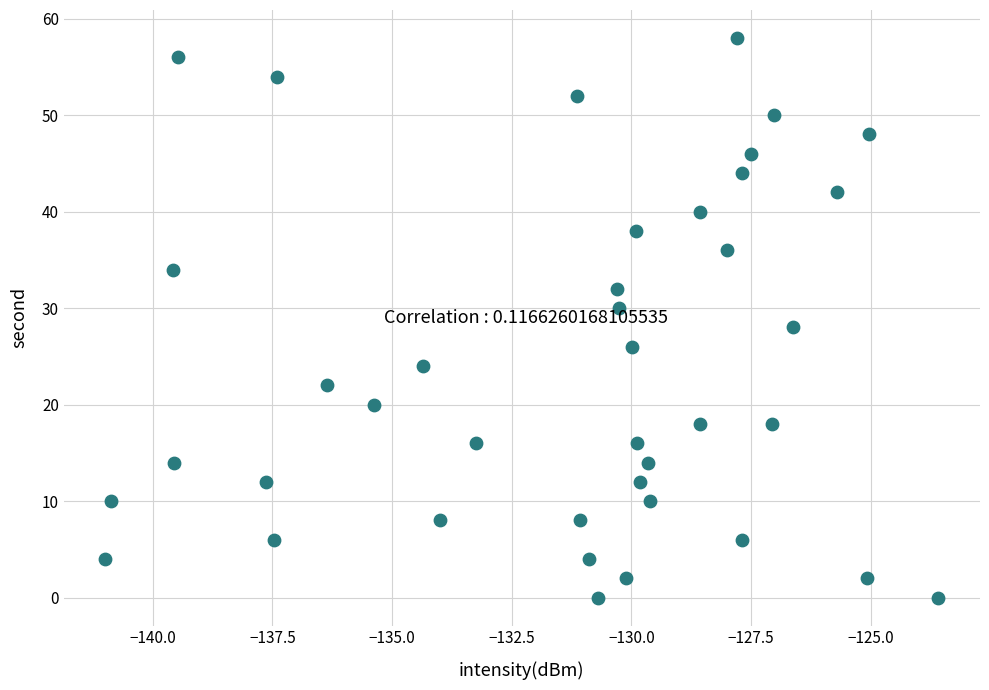

What is the range of Y values (max minus min)?

58